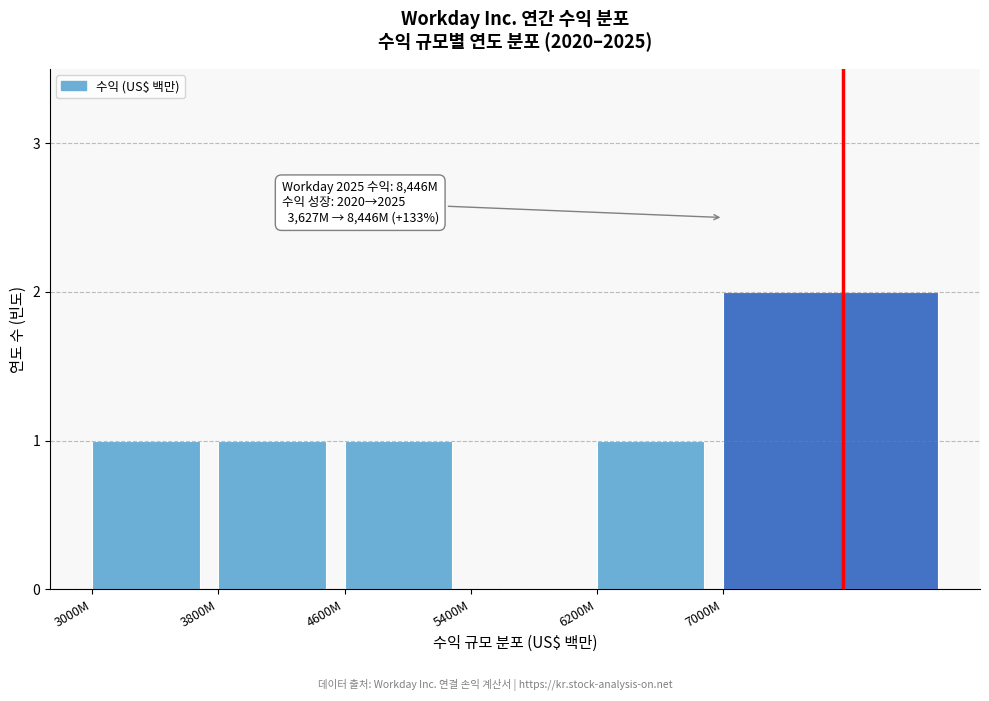

Reading left to right, list all the values displayed in this chart.

3000M=1	3800M=1	4600M=1	5400M=0	6200M=1	7000M=2